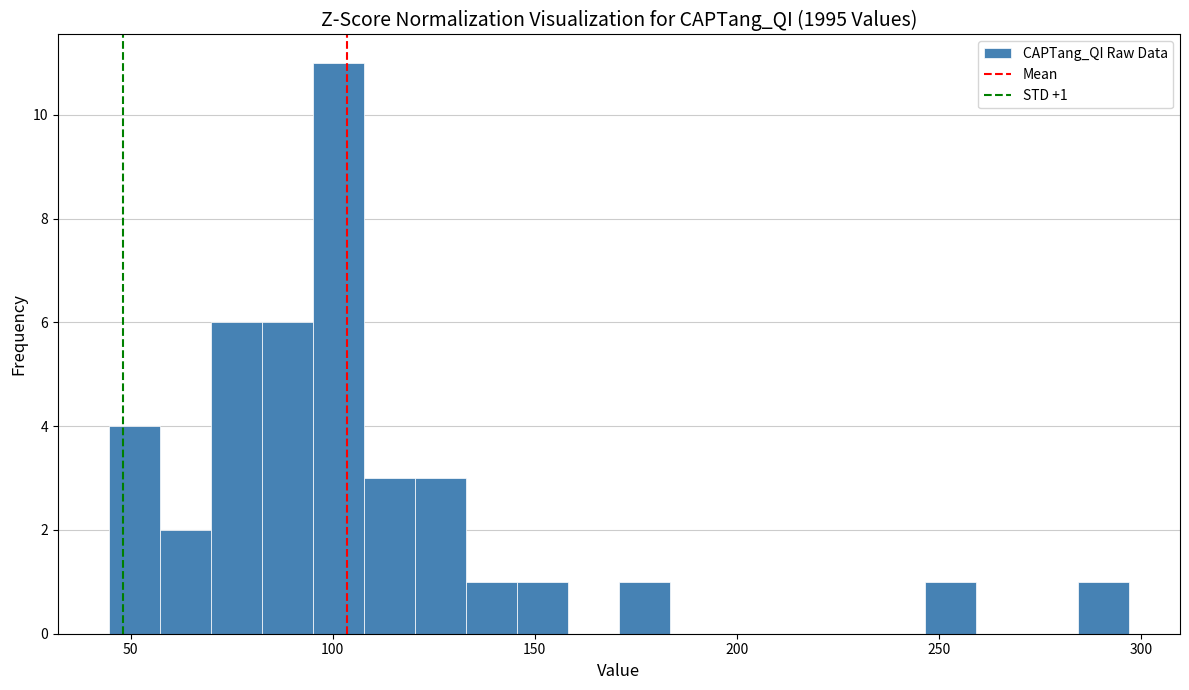

Read against the x-axis, roughly where is the centre of the tallest bar?

100